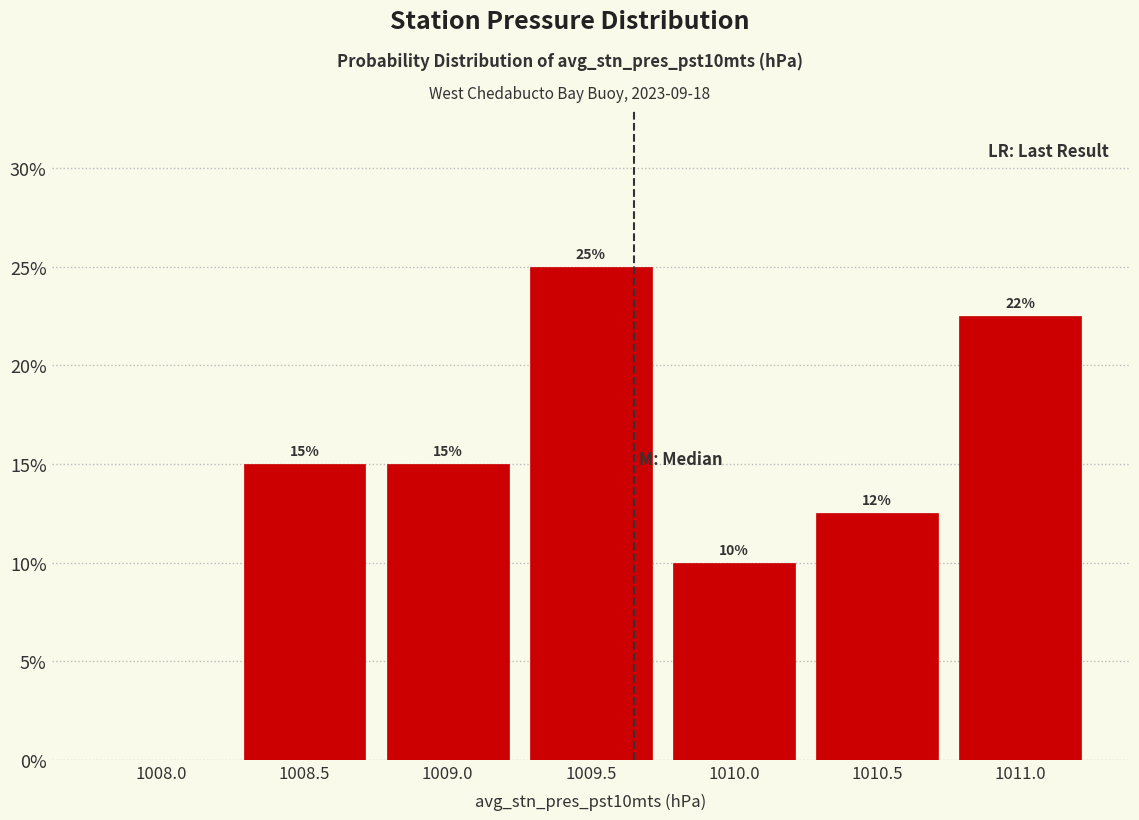

What is the sum of the values at 1009.5 and 1008.5?

40.0